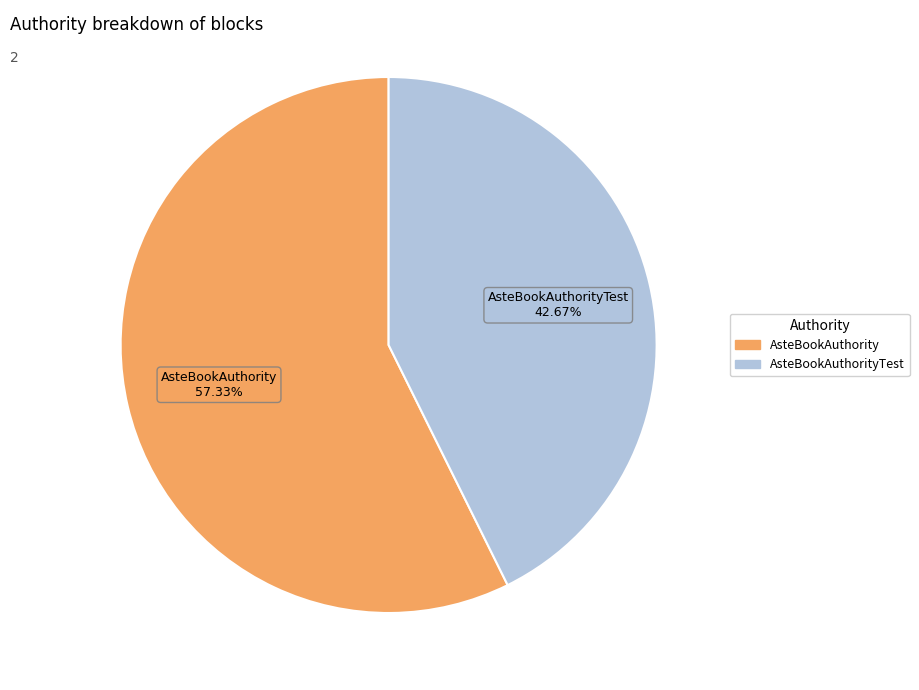

Is there a majority slice in this chart?

Yes